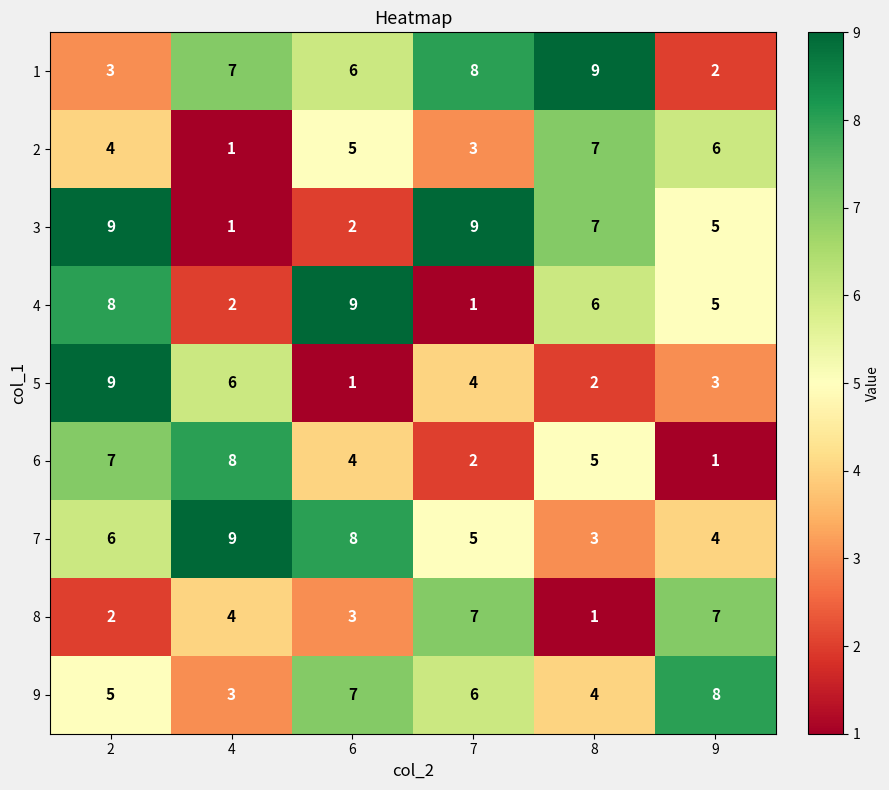

At 6, list the series in order from smallest to largest.

5, 3, 8, 6, 2, 1, 9, 7, 4